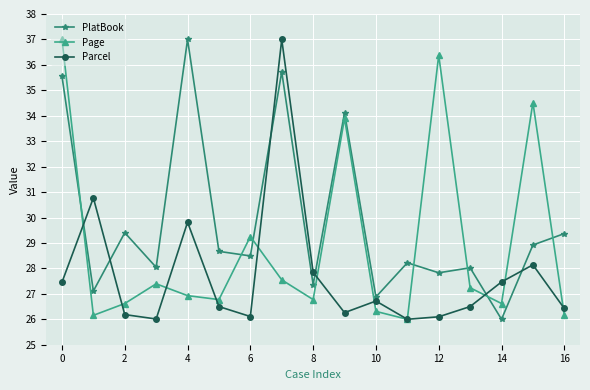

How many interior local peaks does the PlatBook series have?

6